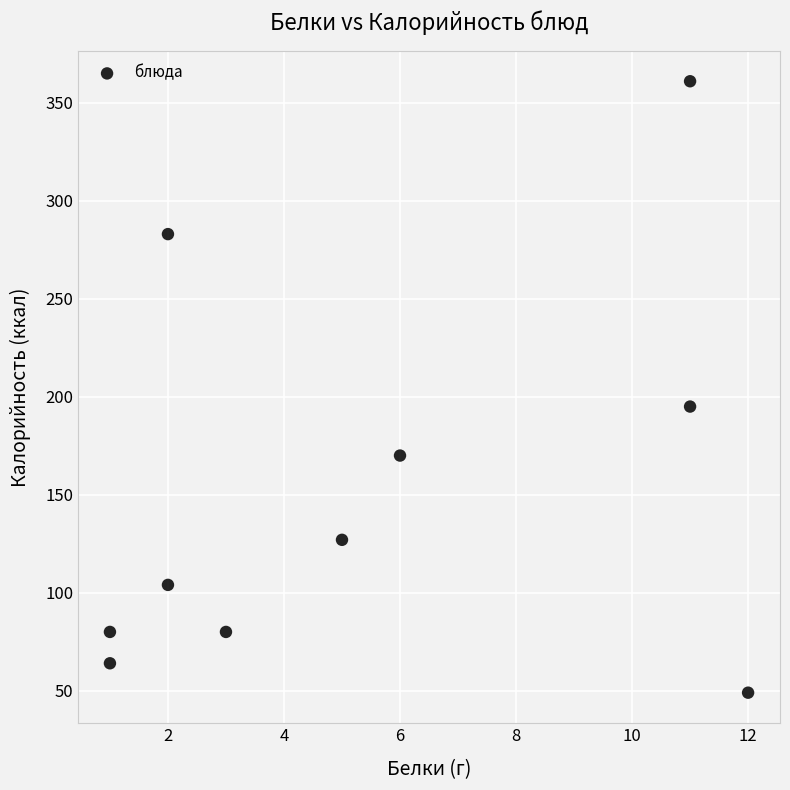

What is the average X value?

5